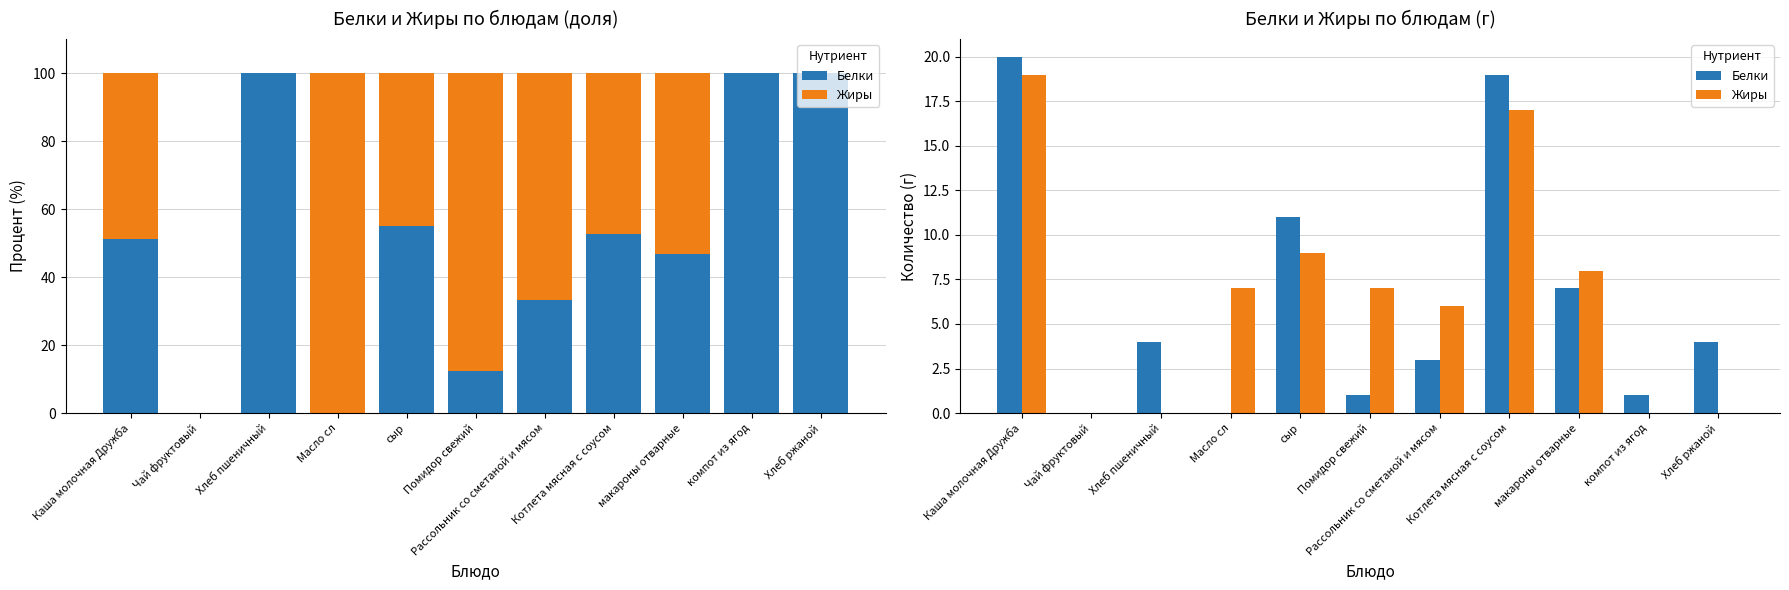

Which category has the highest value in the Жиры series?

Каша молочная Дружба